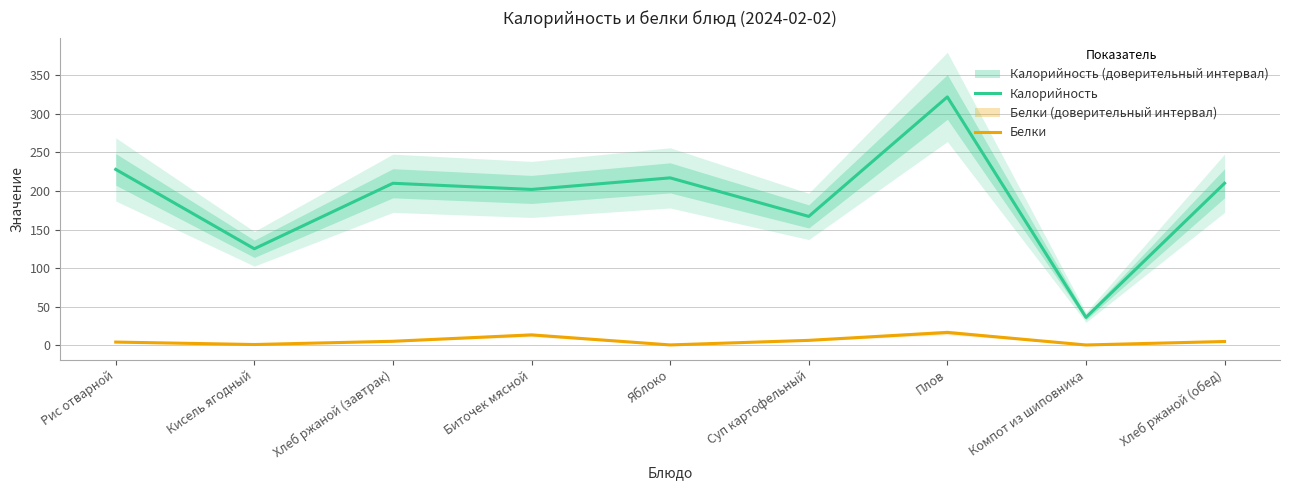

True or false: Калорийность has more than 0 points higher than both neighbors.

True